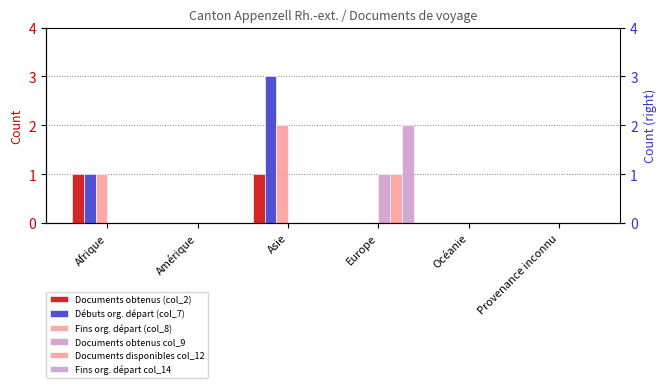

Rank the series by their maximum value, from lowest to highest.

Documents obtenus (col_2), Documents obtenus col_9, Documents disponibles col_12, Fins org. départ (col_8), Fins org. départ col_14, Débuts org. départ (col_7)